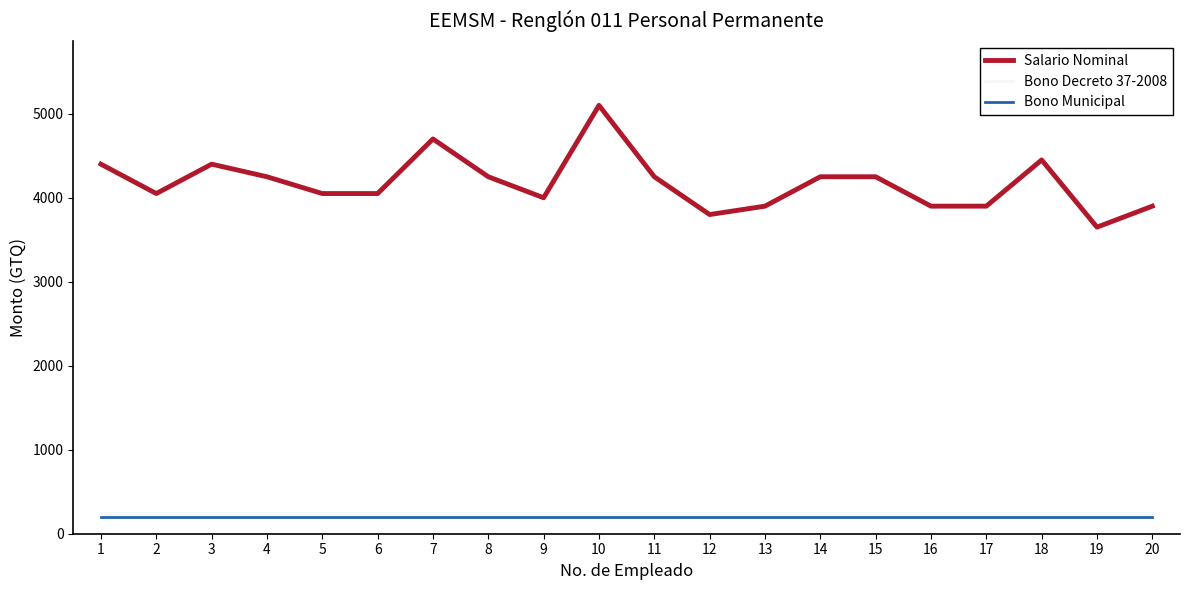

Which series changed the most between 5 and 7?

Salario Nominal